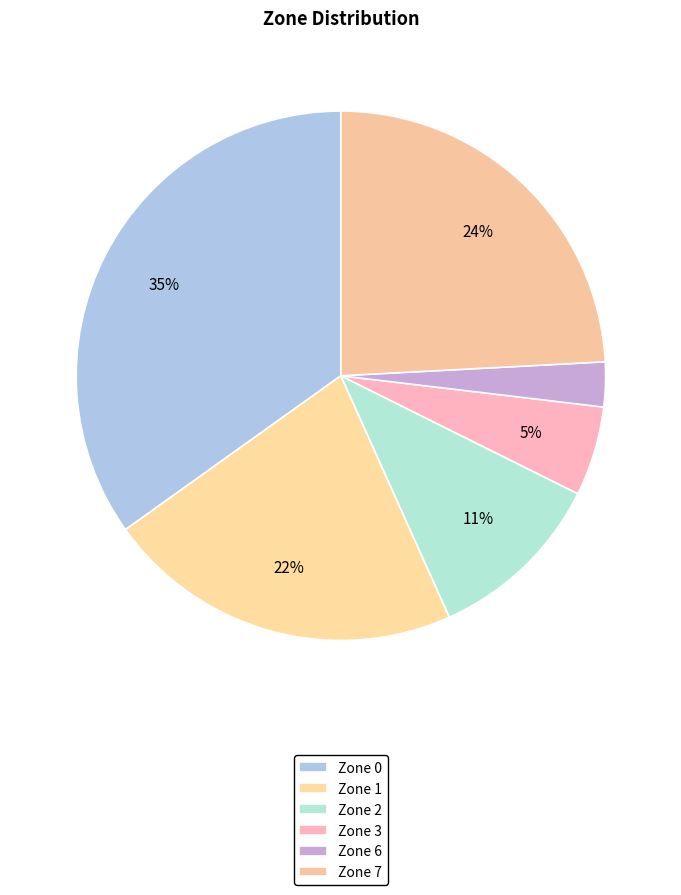

To the nearest percent, what is the difference between the Zone 3 and Zone 7 slice percentages?

19%